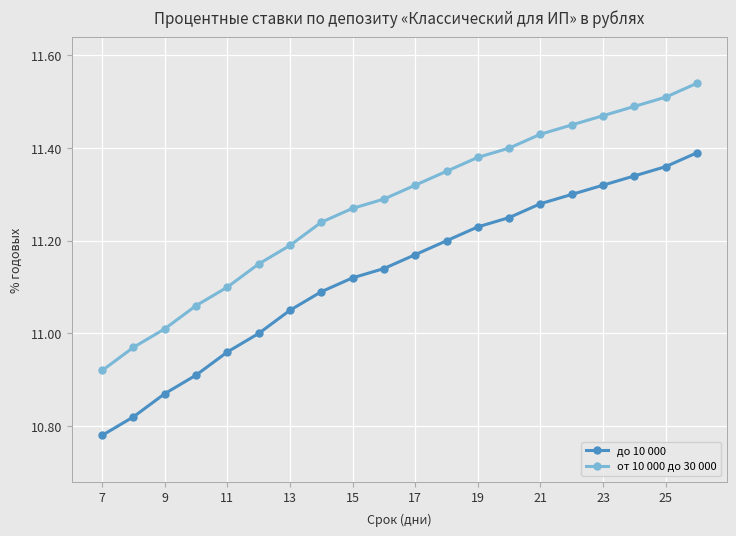

At how many categories does at least one series exceed 11?

18